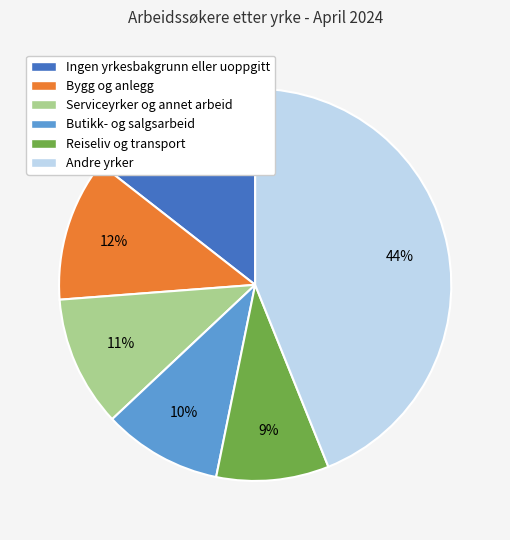

To the nearest percent, what is the difference between the largest and smallest slice percentages?

35%